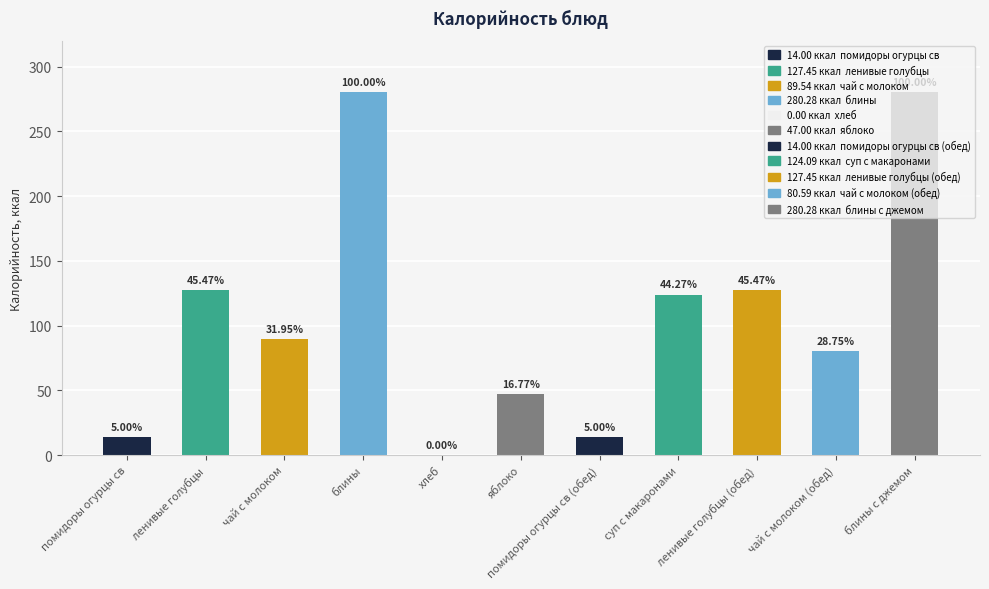

Rank the categories by value from highest to lowest.

блины, блины с джемом, ленивые голубцы, ленивые голубцы (обед), суп с макаронами, чай с молоком, чай с молоком (обед), яблоко, помидоры огурцы св, помидоры огурцы св (обед), хлеб